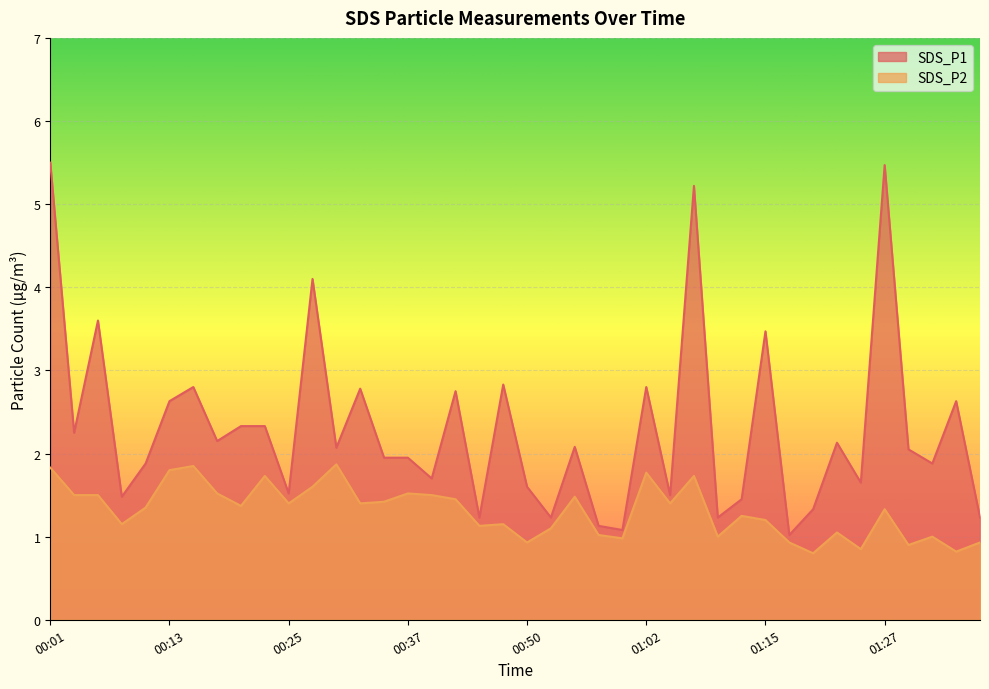

Between 00:45 and 01:37, which is larger?

00:45